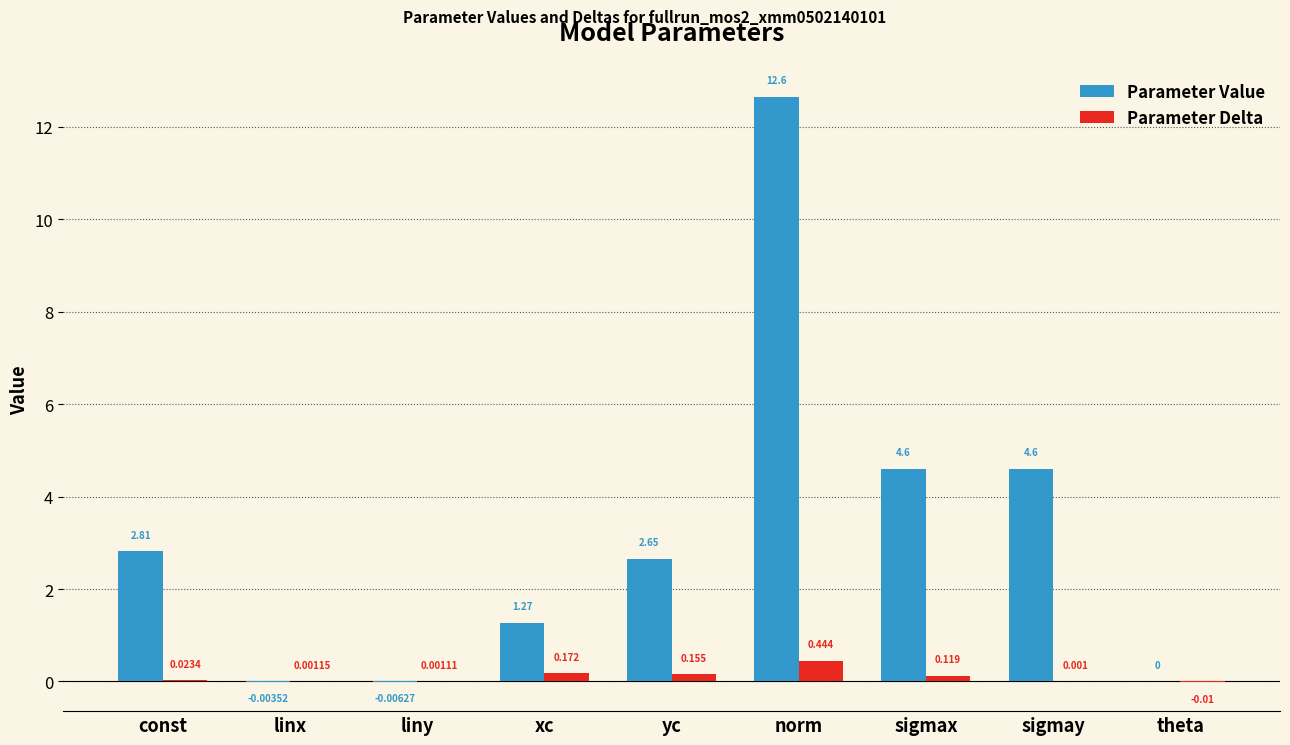

At which label does Parameter Value reach its peak?

norm